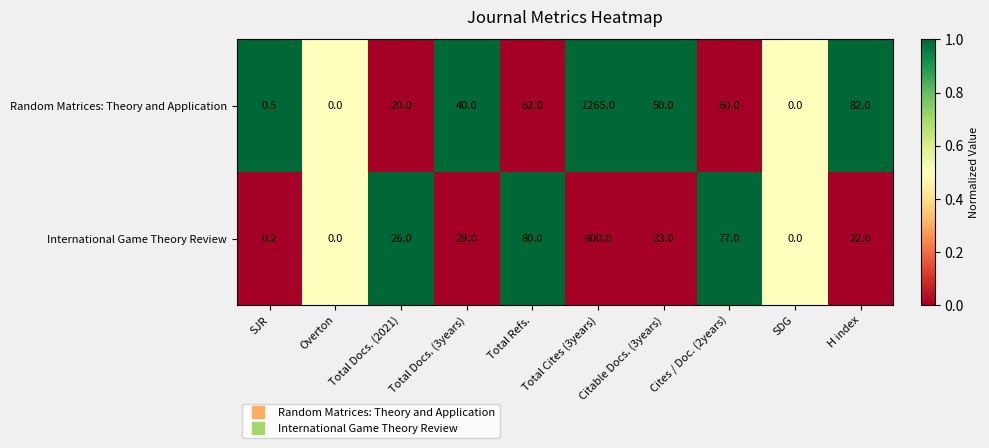

The value of Random Matrices: Theory and Application at Cites / Doc. (2years) is 60.0. True or false?

True